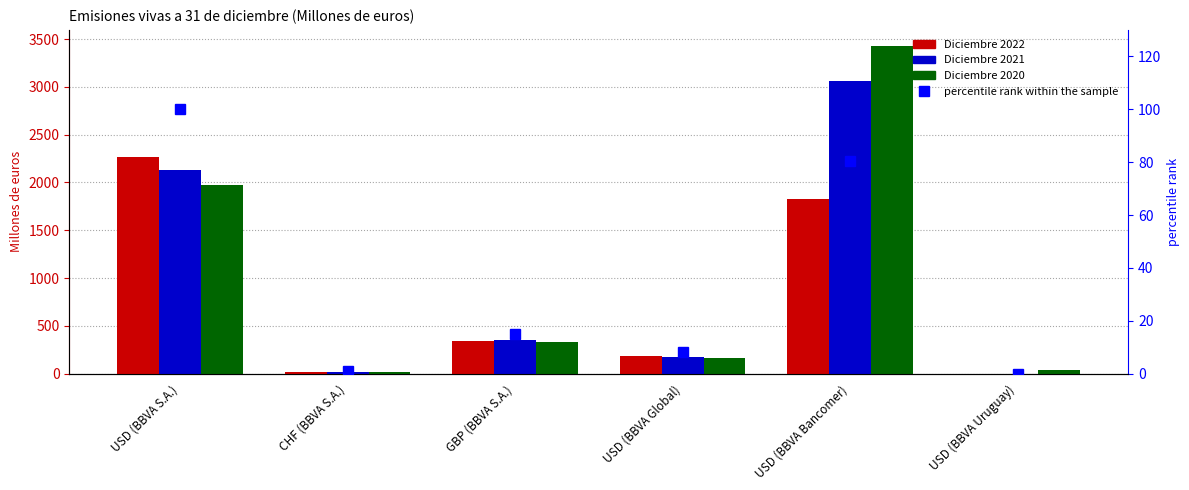

Between CHF (BBVA S.A.) and USD (BBVA Uruguay), which series saw the biggest shift?

Diciembre 2022